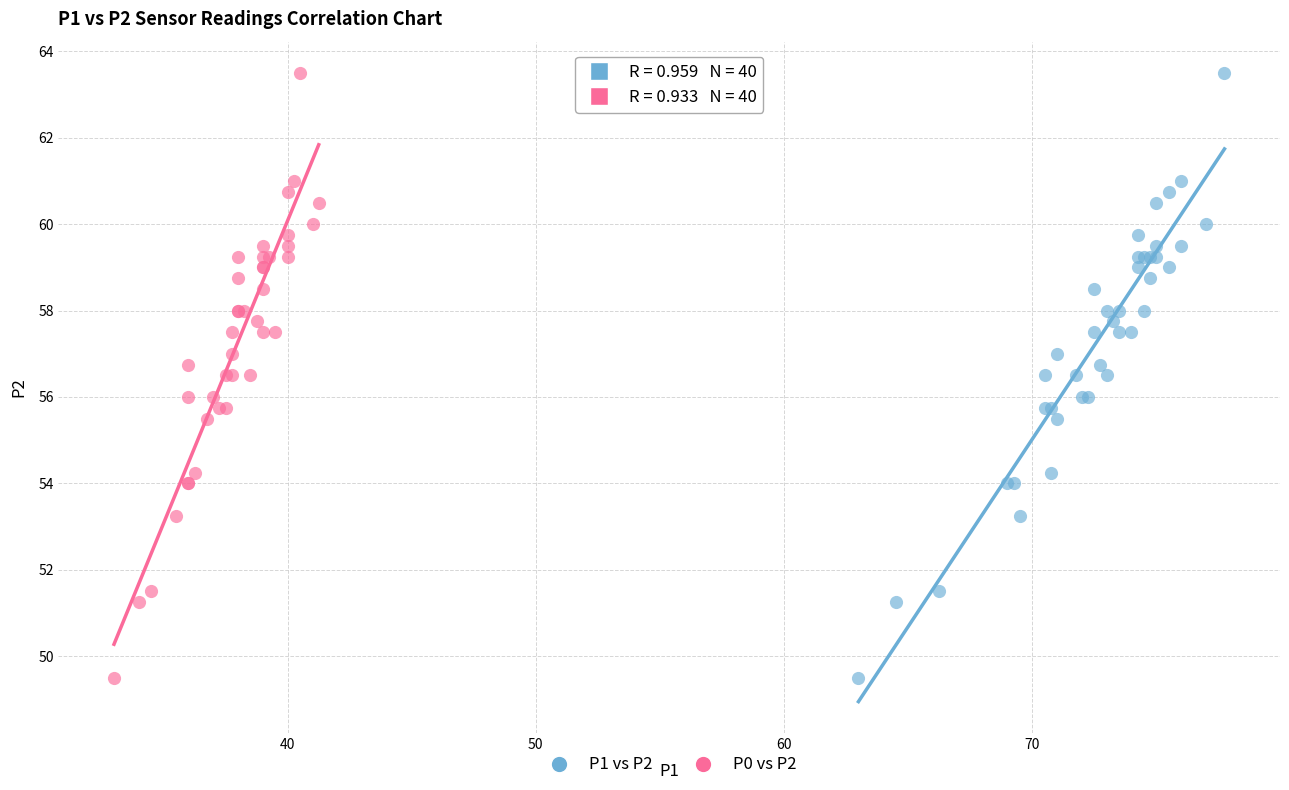

What are all the series names shown in the legend?

P1 vs P2, P0 vs P2